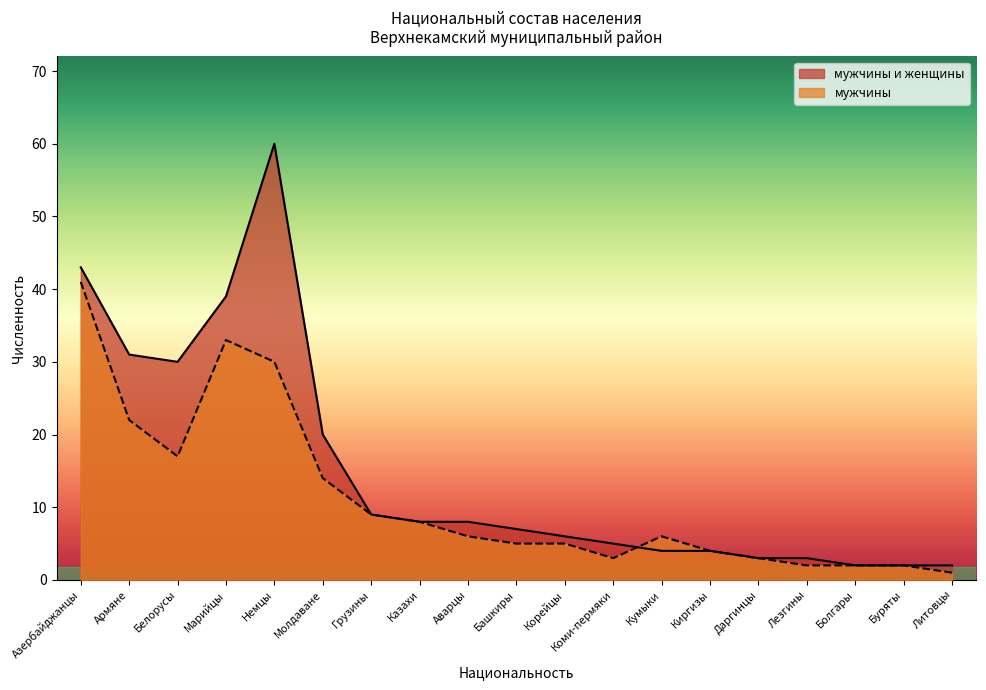

How many data points in мужчины are above 6?

8